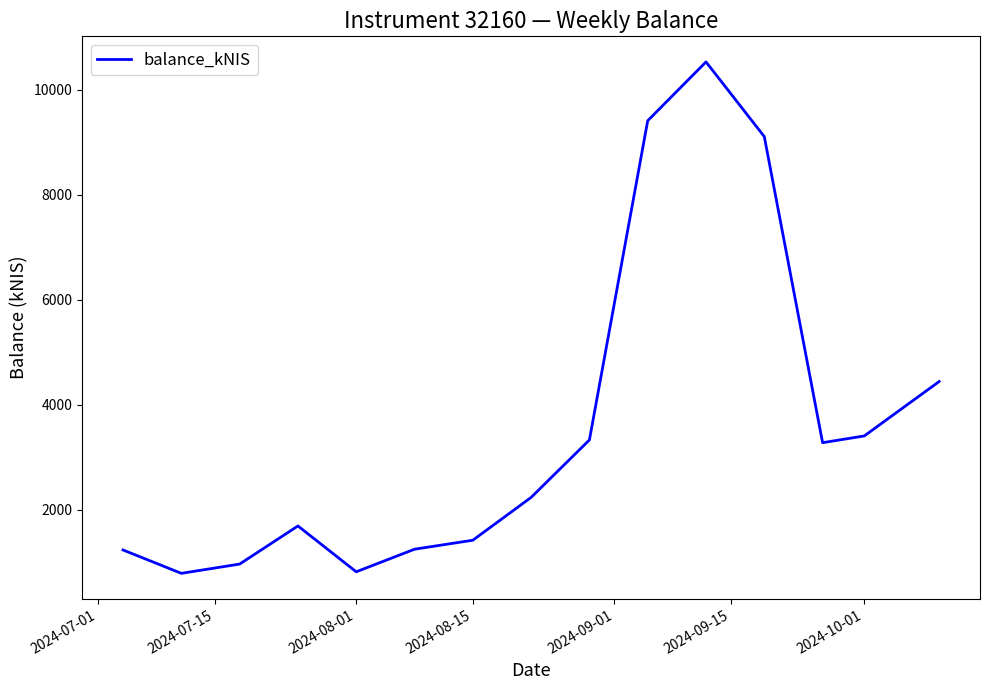

Does the chart display data point markers on the line(s)?

No